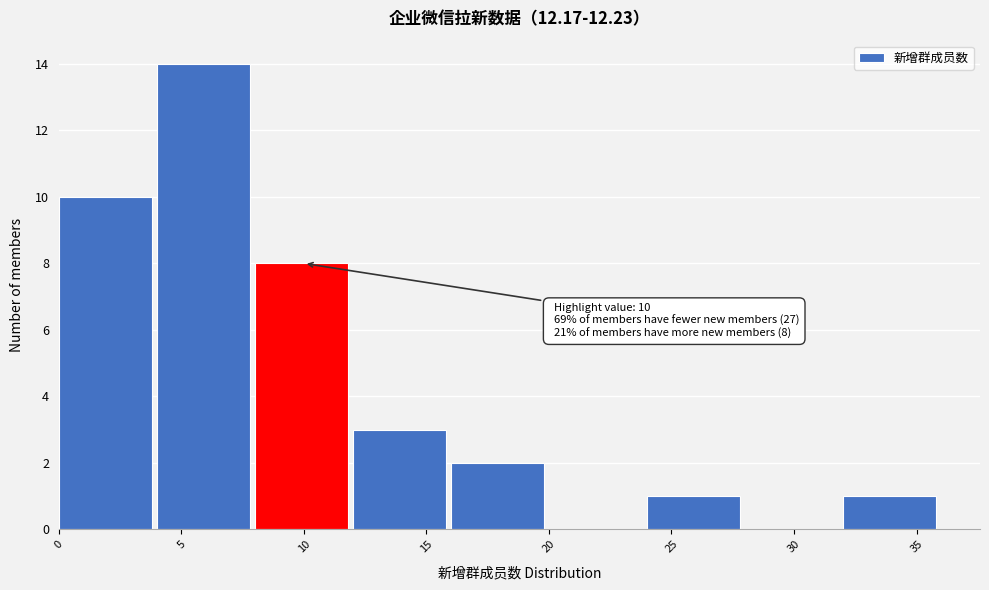

Over which range of the x-axis is the bar tallest?

4 to 8